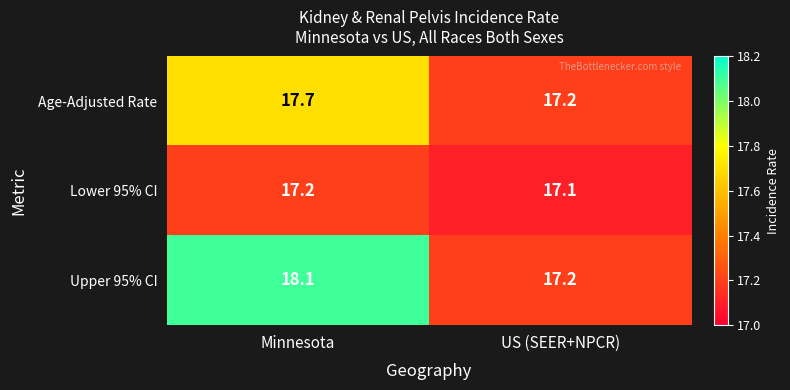

What is the total value across all series at Minnesota?

53.0